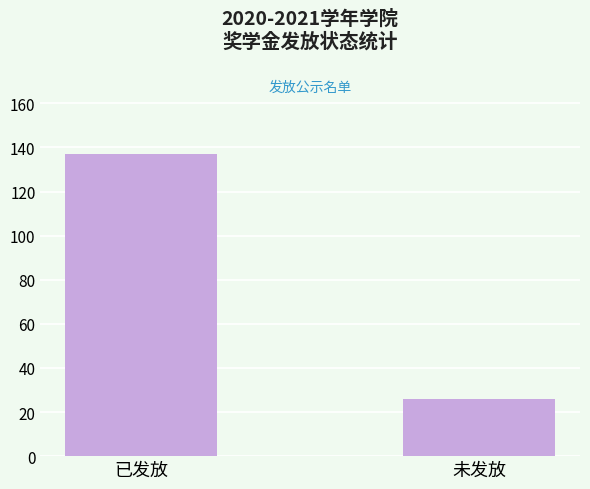

Which category has the lowest value across all series?

未发放